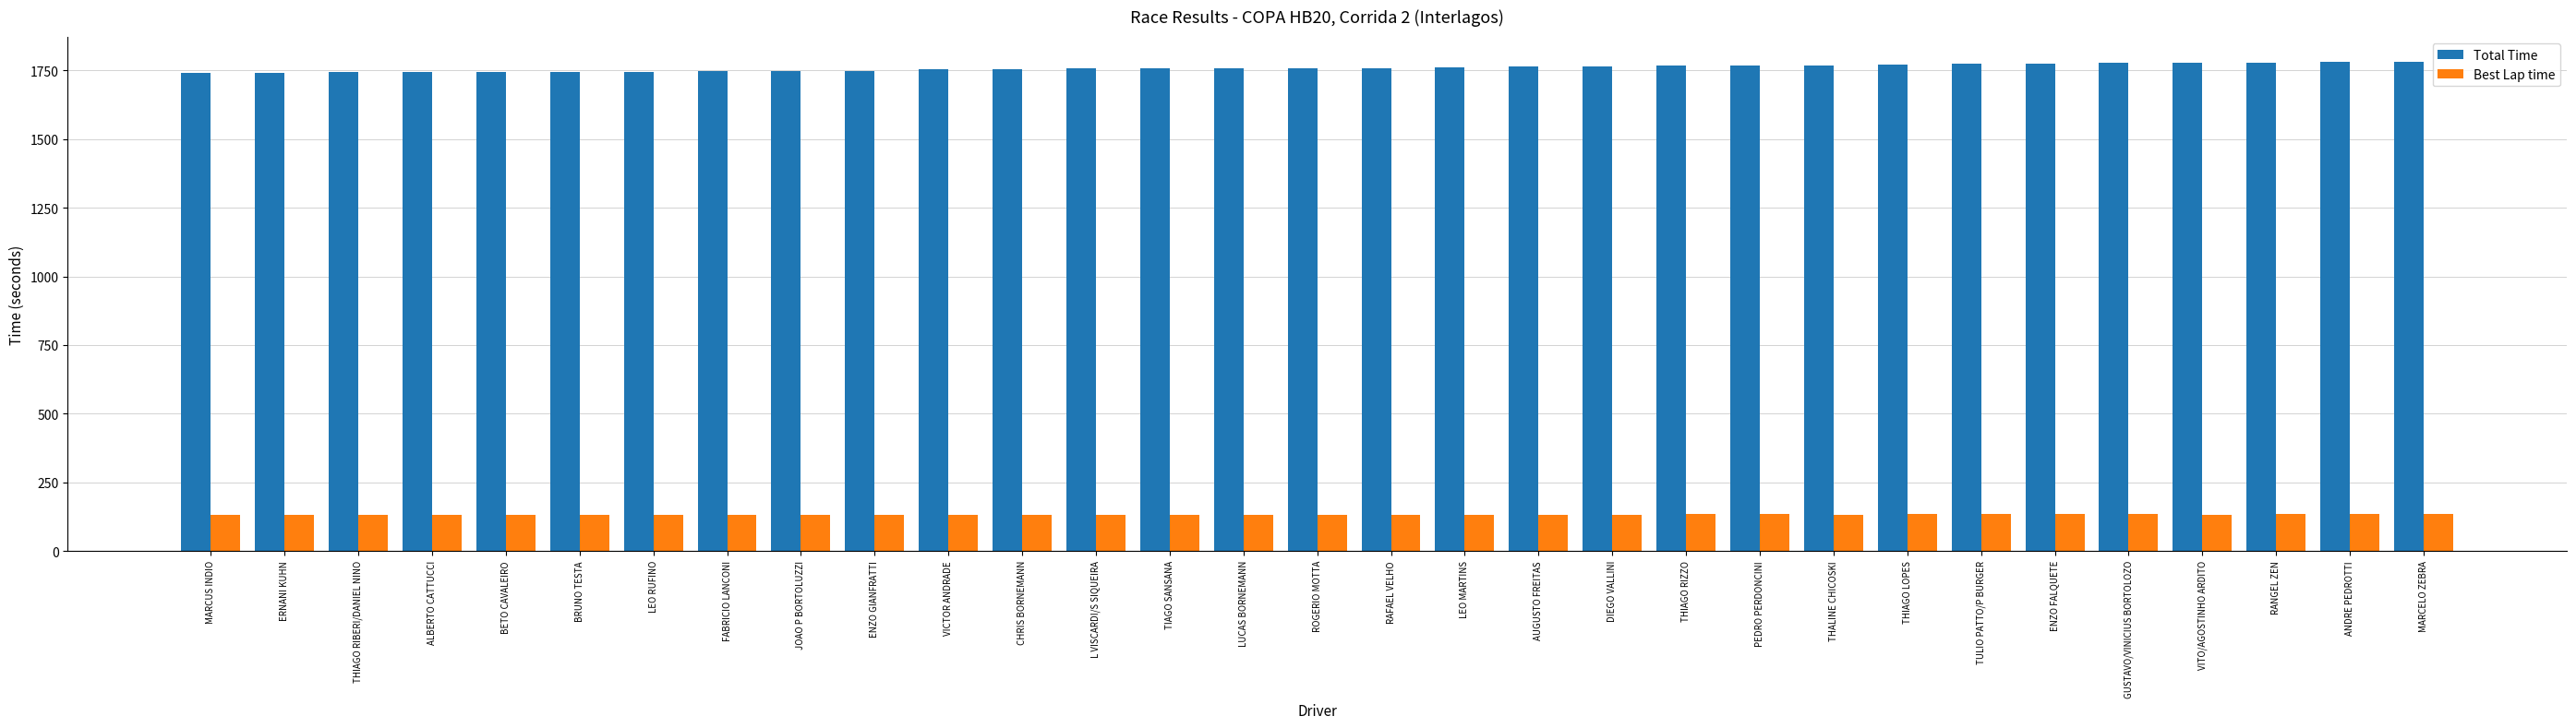

What is the sum of all Best Lap time values?

4132.6